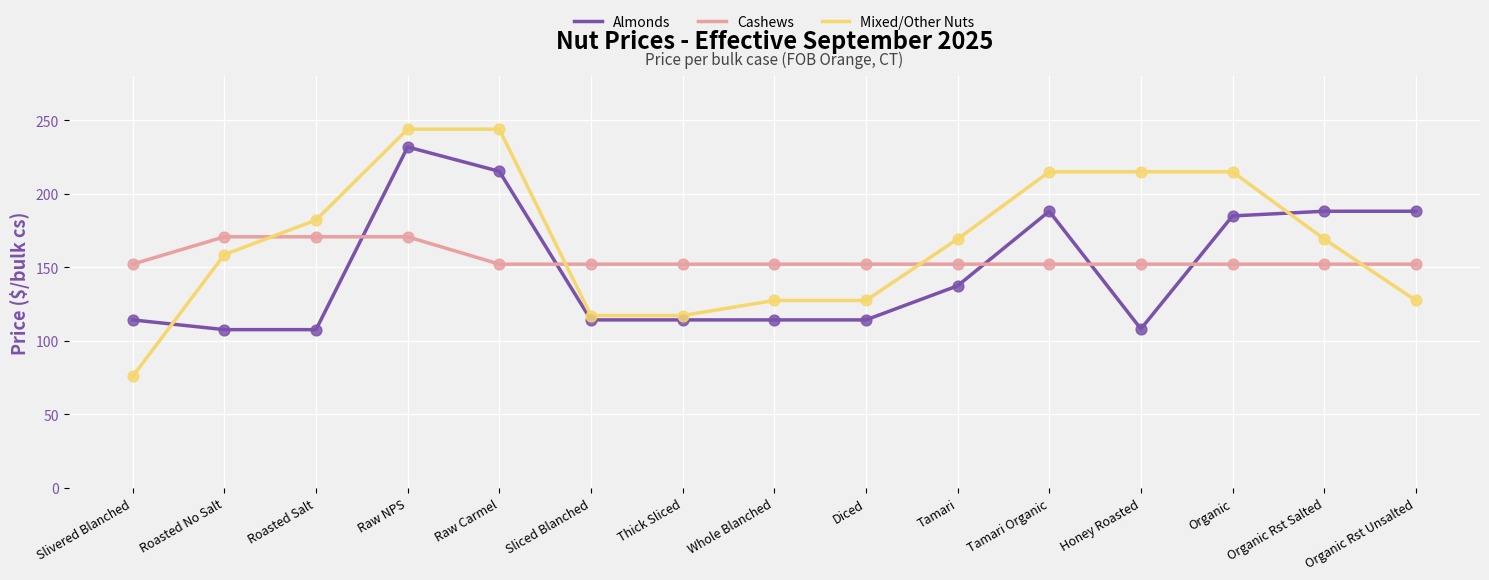

Which series has the widest spread of values?

Mixed/Other Nuts